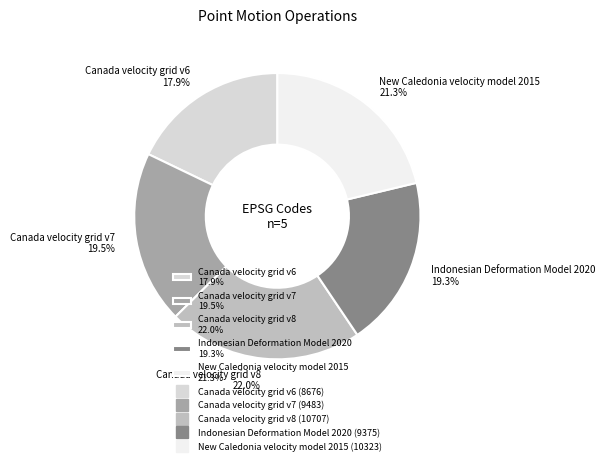

Between Canada velocity grid v7 19.5% and Canada velocity grid v6 17.9%, which is larger?

Canada velocity grid v7 19.5%